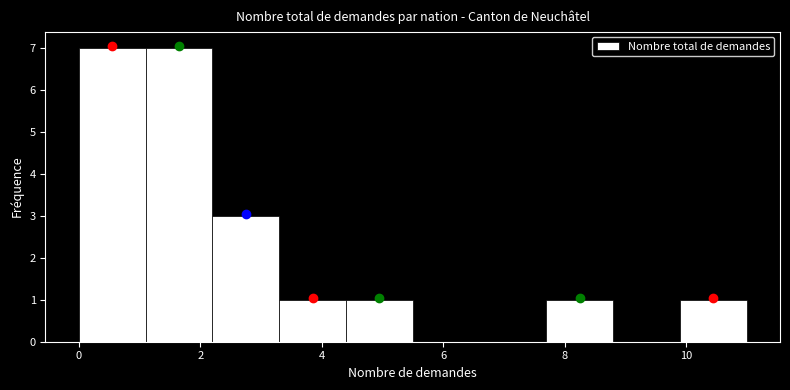

What is the height of the bar covering 0.0 to 1.1 on the x-axis? Neither the bar edges nor the heights are printed on the chart, so give them approximately, as read against the axes.

7